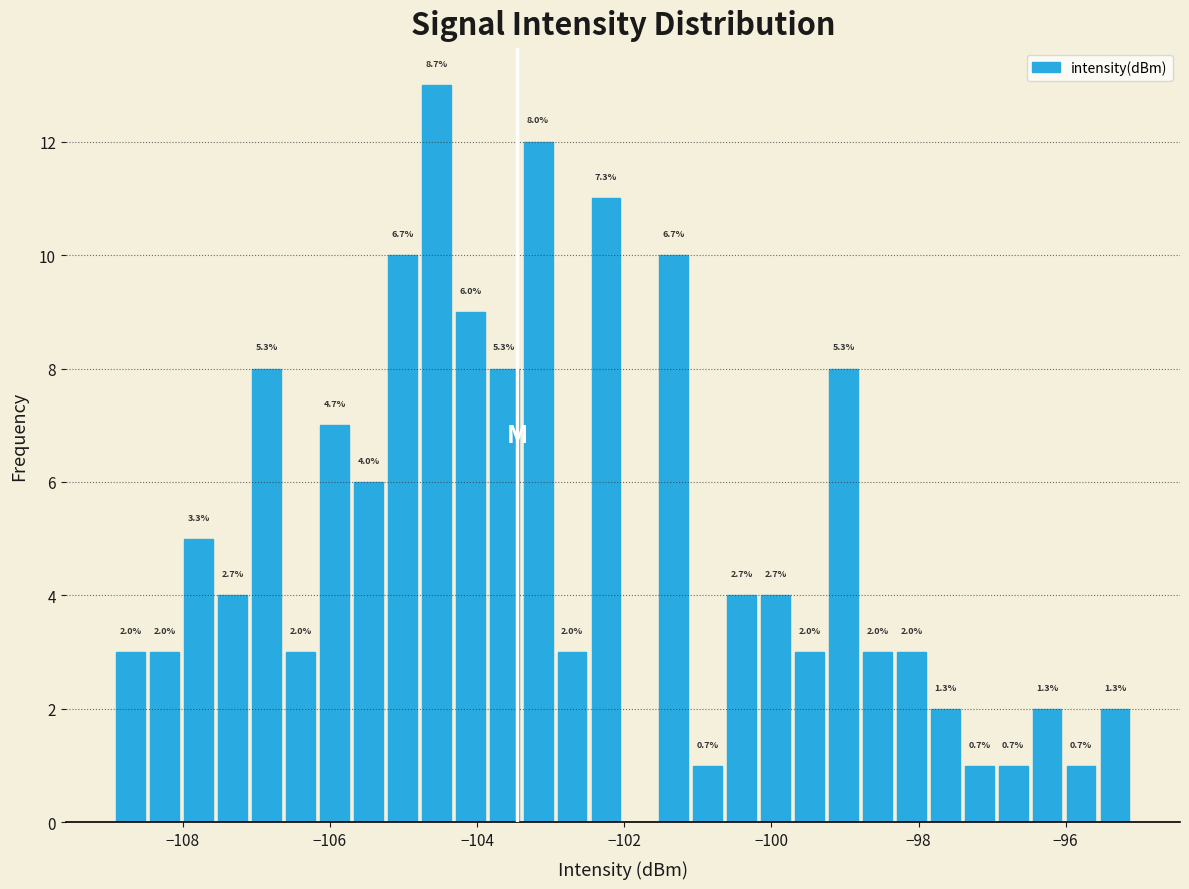

Read against the x-axis, roughly where is the centre of the tallest bar?

-104.6